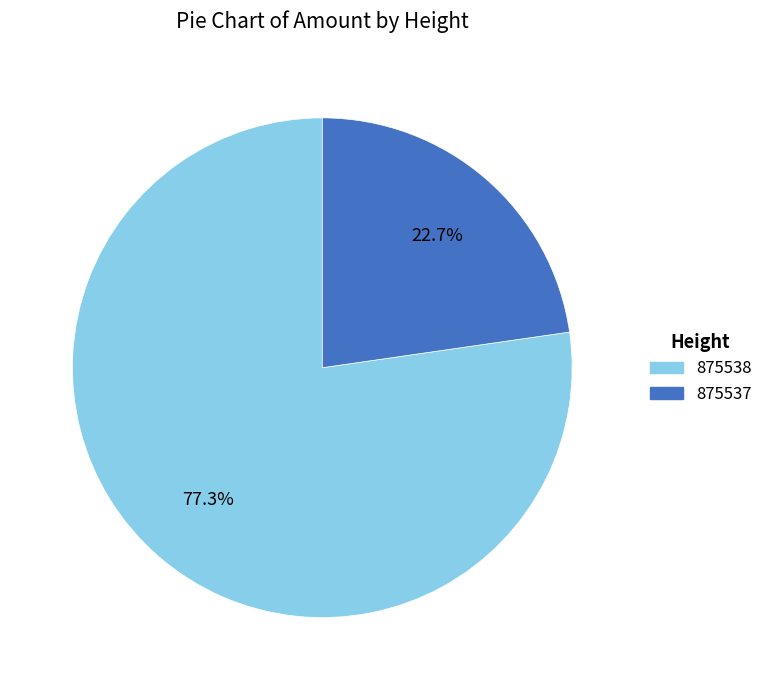

To the nearest percent, what portion does 875537 represent?

23%